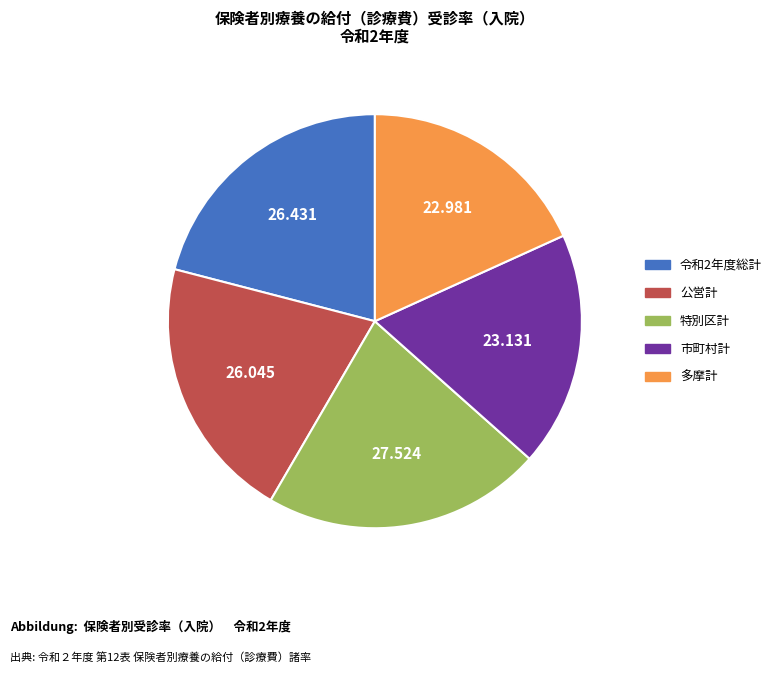

Between 多摩計 and 公営計, which is larger?

公営計